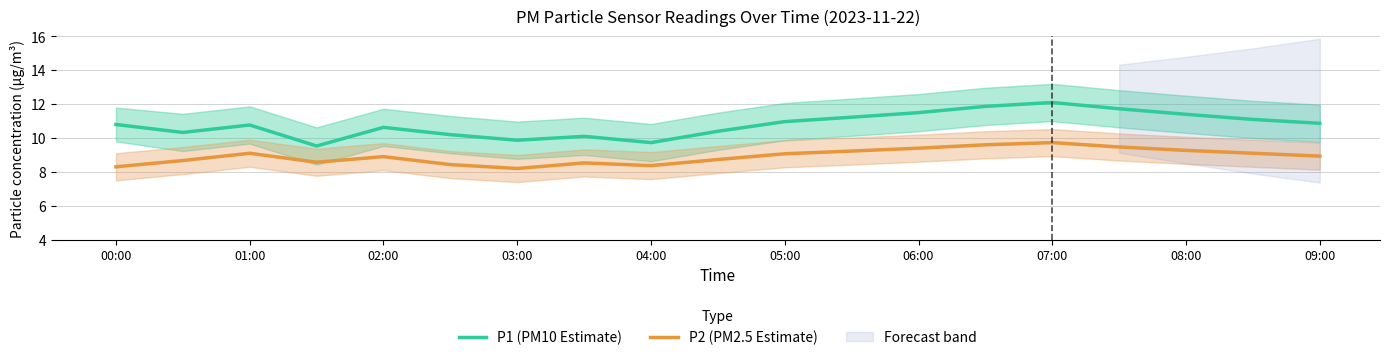

What is the maximum value for P1 (PM10 Estimate)?

12.1